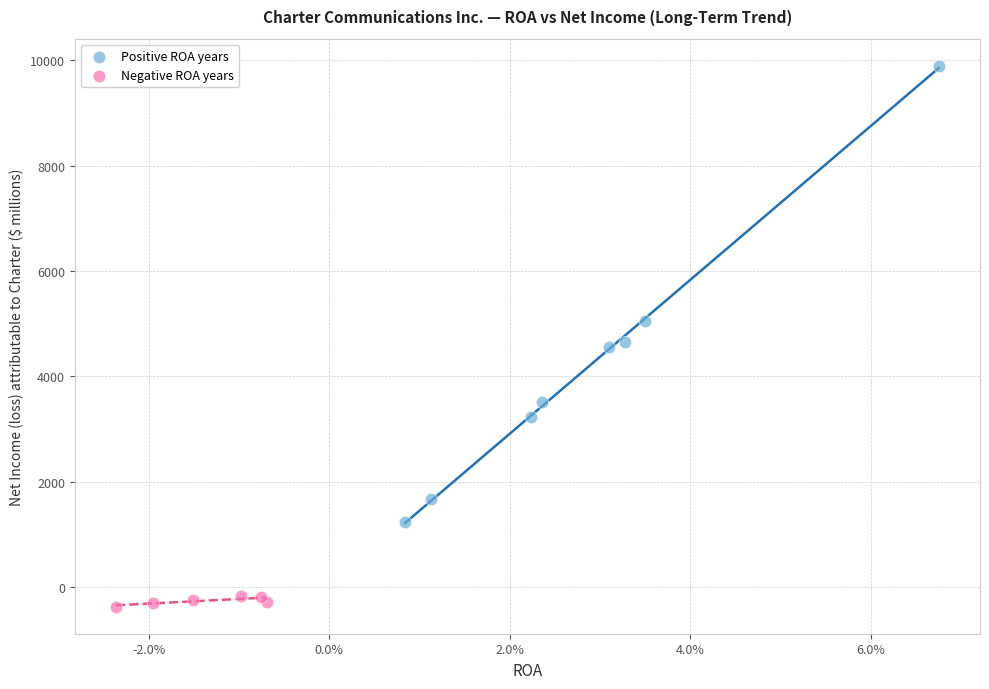

Which series reaches the maximum Y coordinate?

Positive ROA years